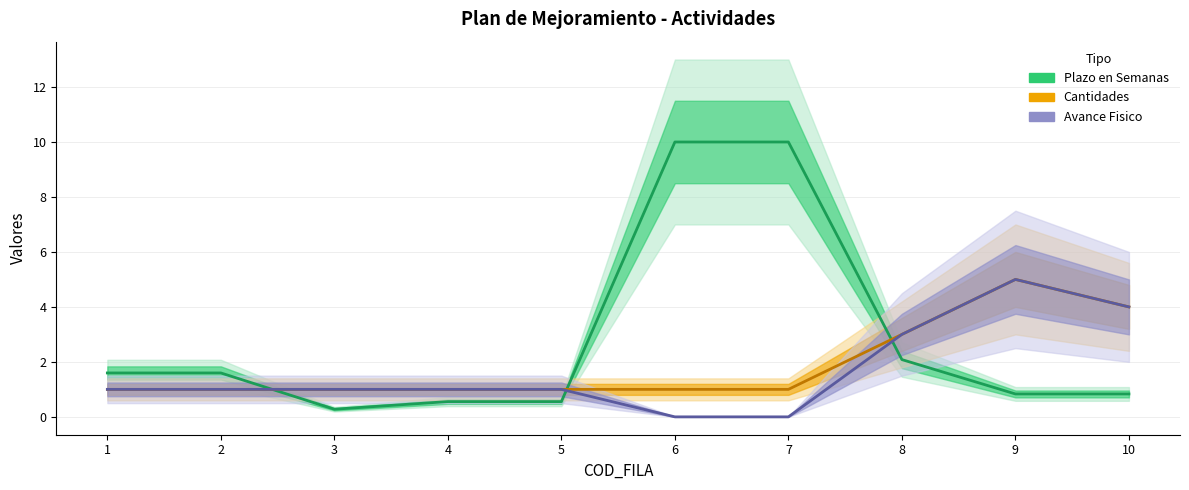

Reading left to right, transcribe all the data shown in this chart.

Plazo en Semanas: 1=1.6	2=1.6	3=0.3	4=0.6	5=0.6	6=10.0	7=10.0	8=2.1	9=0.8	10=0.8
Cantidades: 1=1.0	2=1.0	3=1.0	4=1.0	5=1.0	6=1.0	7=1.0	8=3.0	9=5.0	10=4.0
Avance Fisico: 1=1.0	2=1.0	3=1.0	4=1.0	5=1.0	6=0.0	7=0.0	8=3.0	9=5.0	10=4.0